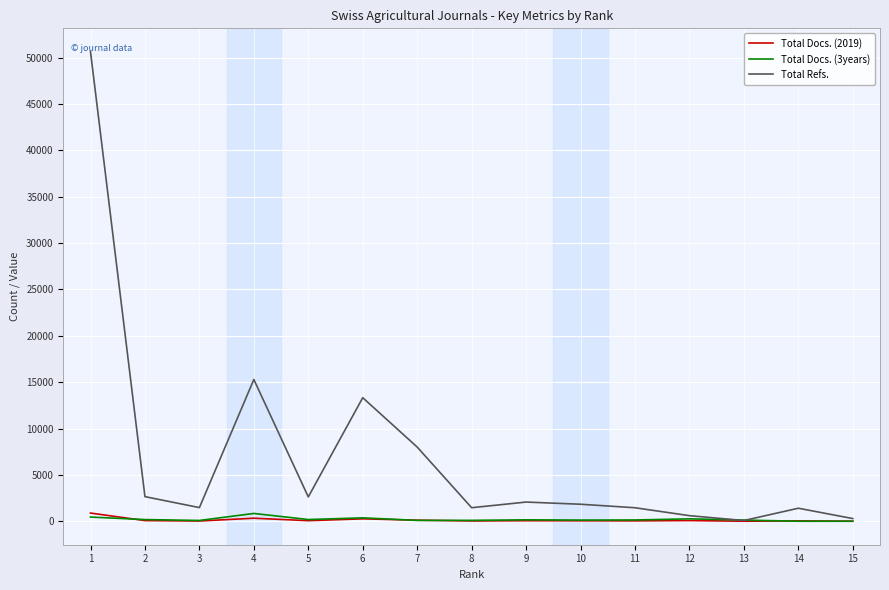

The value of Total Refs. at 7 is 8001. True or false?

True